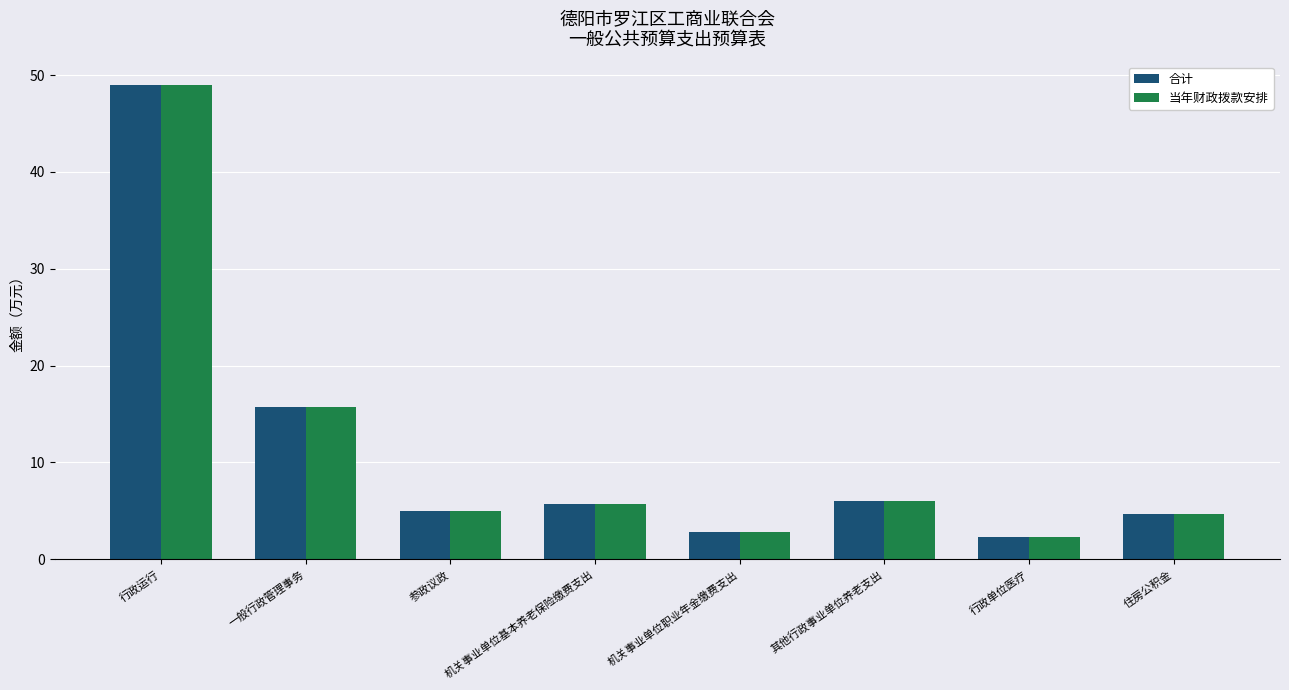

What is the total value across all series at 机关事业单位职业年金缴费支出?

5.7